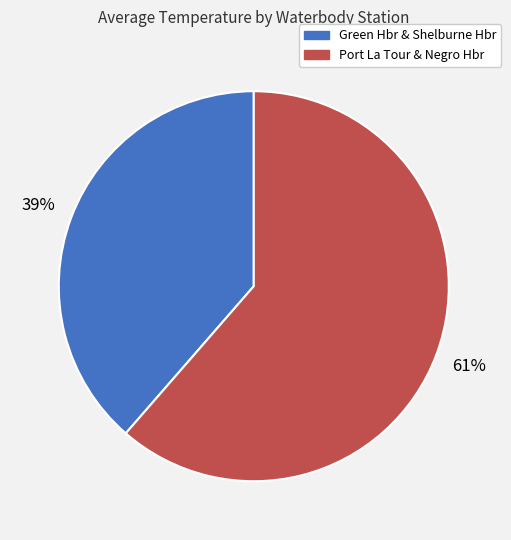

Is there a majority slice in this chart?

Yes